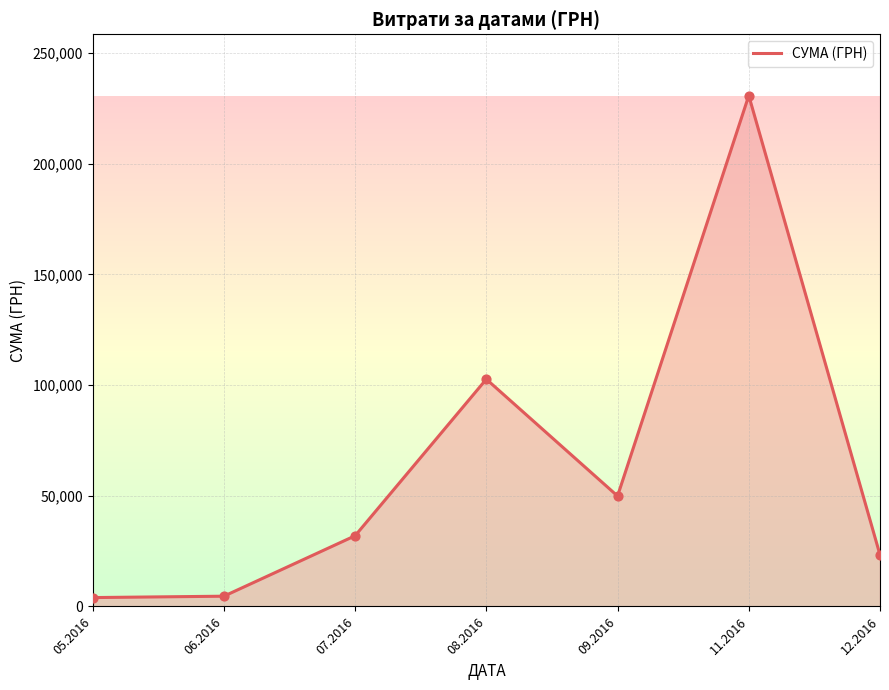

Which has a higher value, 08.2016 or 06.2016?

08.2016